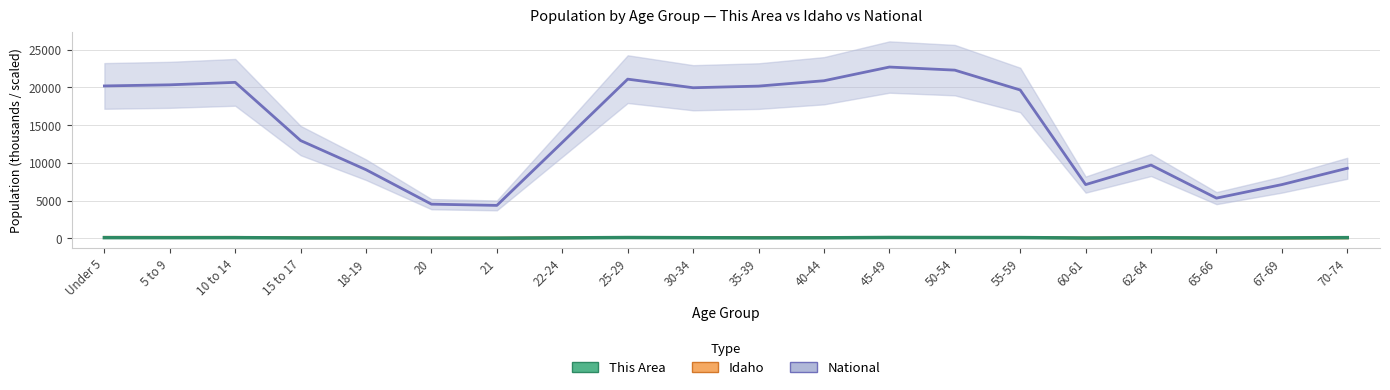

How many data points in Idaho are above 94?

10